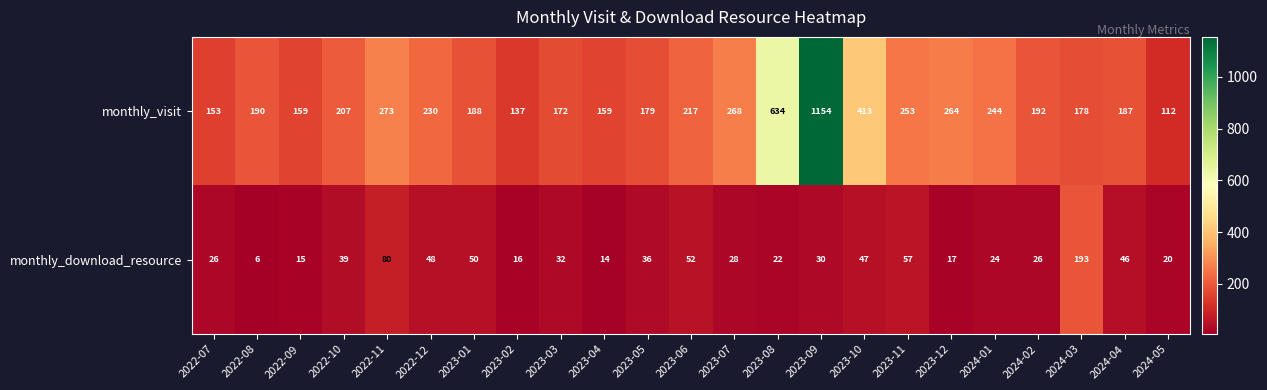

Is it true that monthly_visit equals 412 at 2022-11?

False